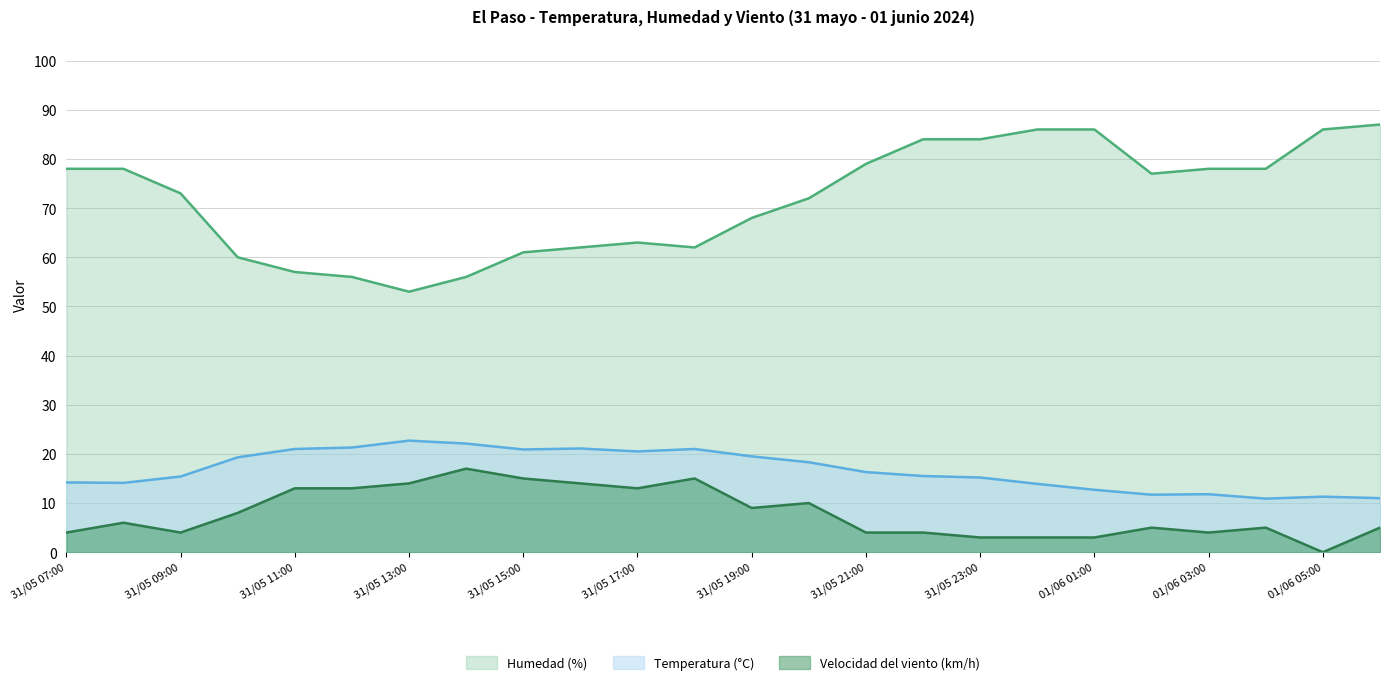

What is the average value of the Temperatura (°C) series?

16.7